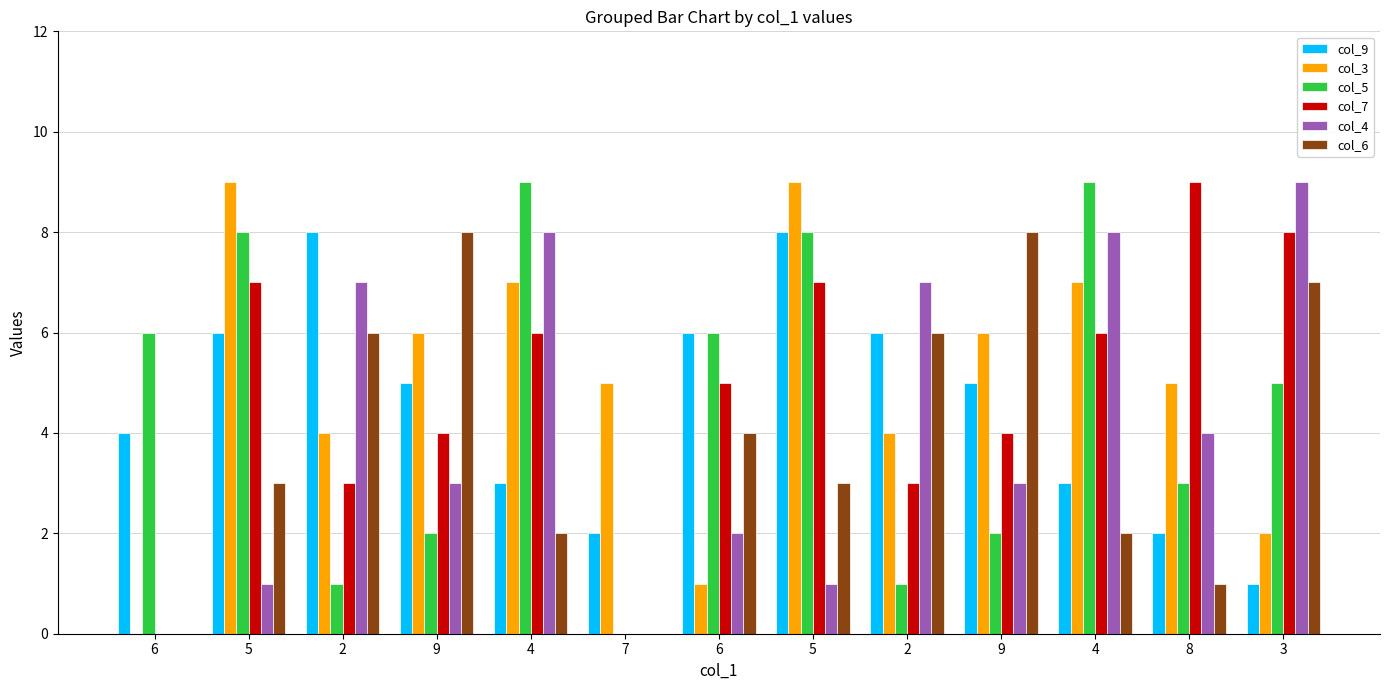

Between 5 and 6, which is larger?

5